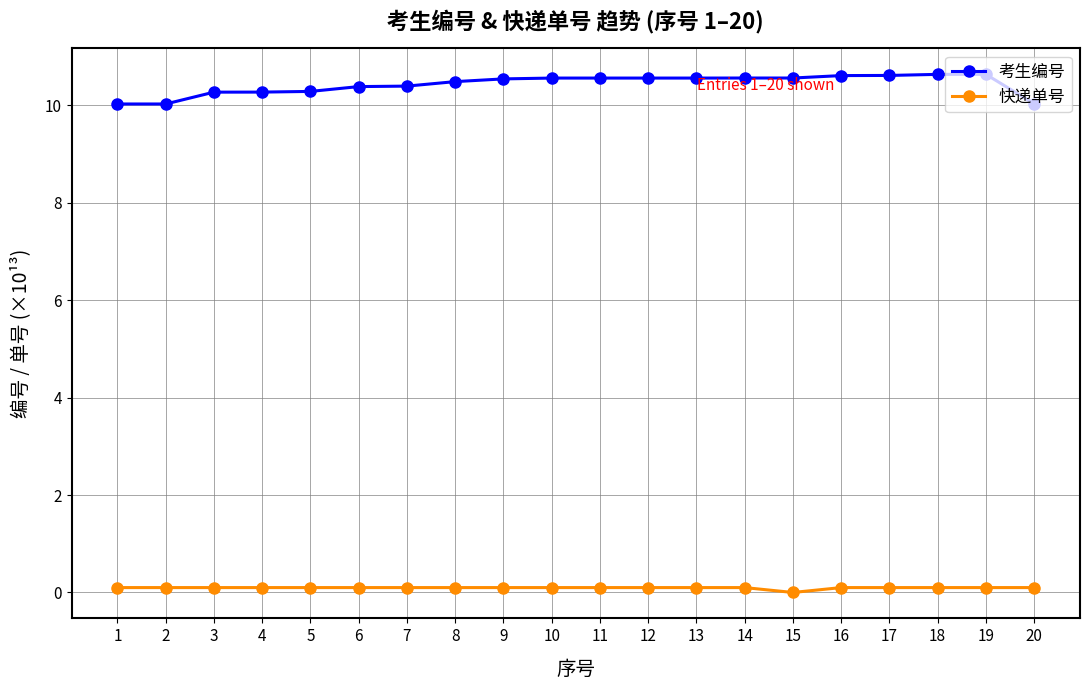

Which series has the widest spread of values?

考生编号